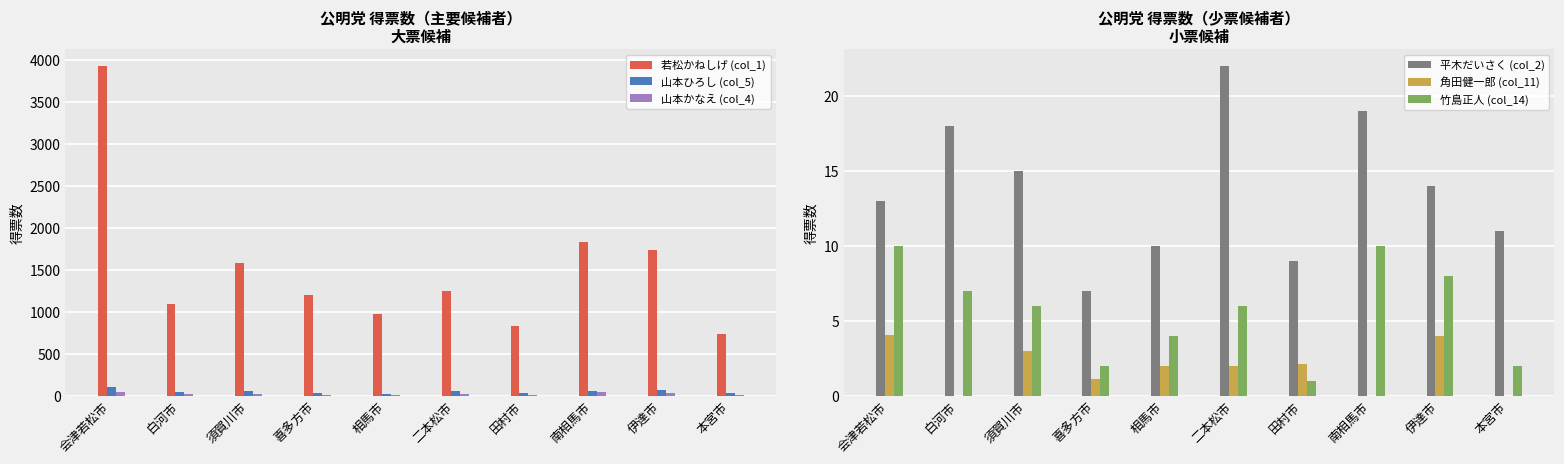

Which series has the largest range (max minus min)?

若松かねしげ (col_1)